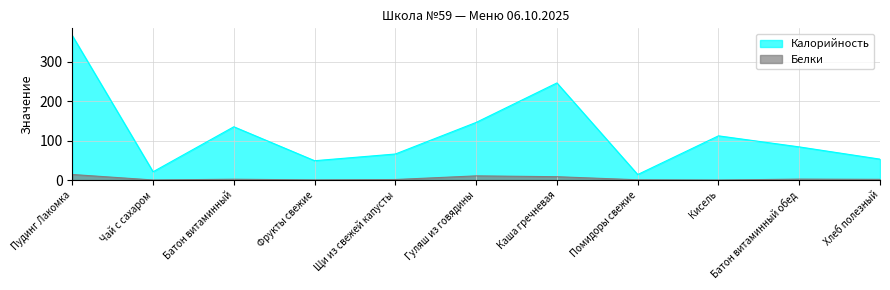

The Белки series shows 3.7 at Батон витаминный обед. True or false?

False